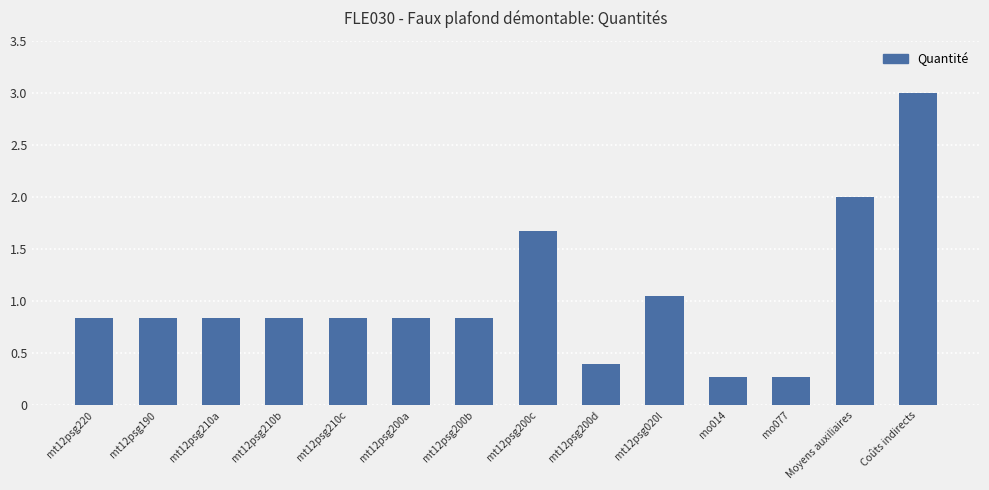

What is the maximum value shown in the chart?

3.0